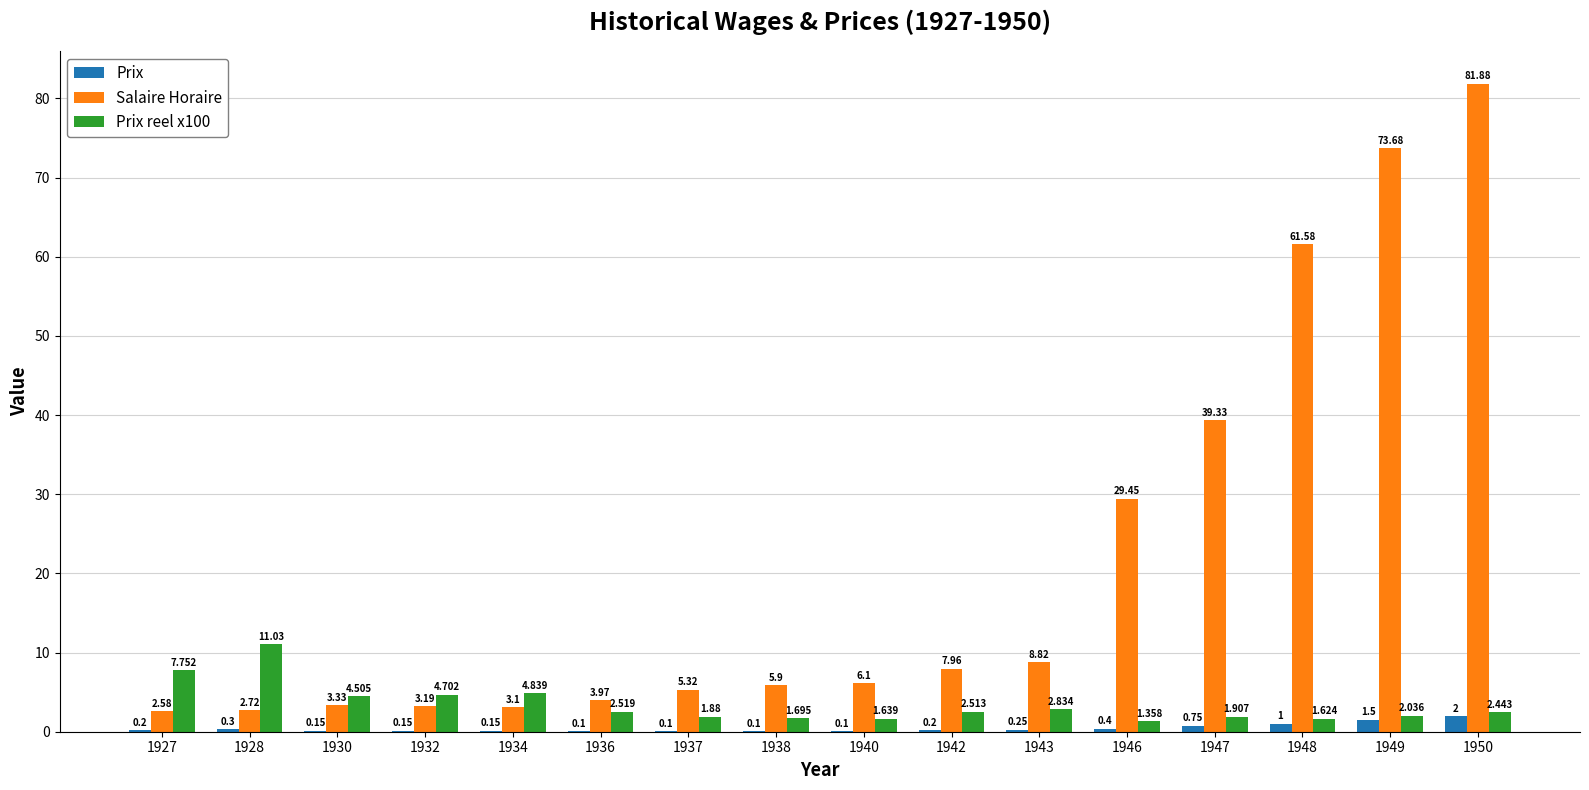

The Prix reel x100 series shows 4.7 at 1932. True or false?

True